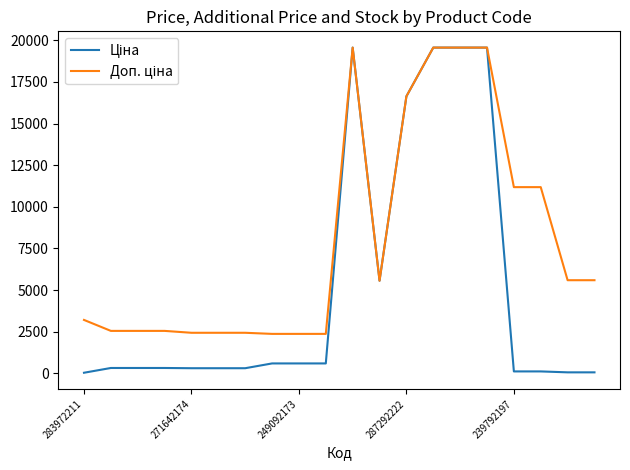

What is the greatest value displayed?

19564.9